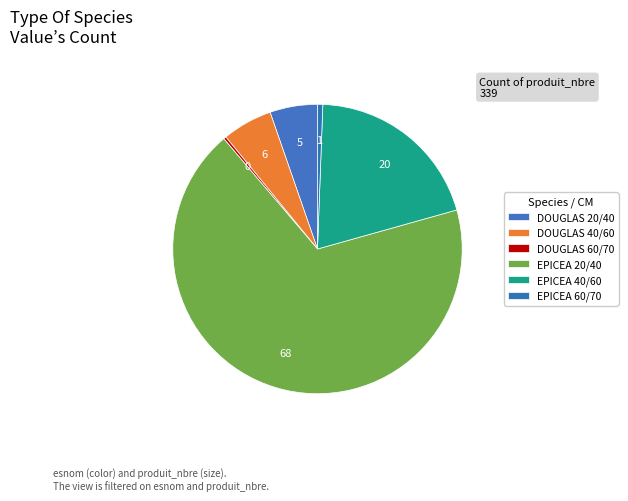

To the nearest percent, what portion does DOUGLAS 20/40 represent?

5%